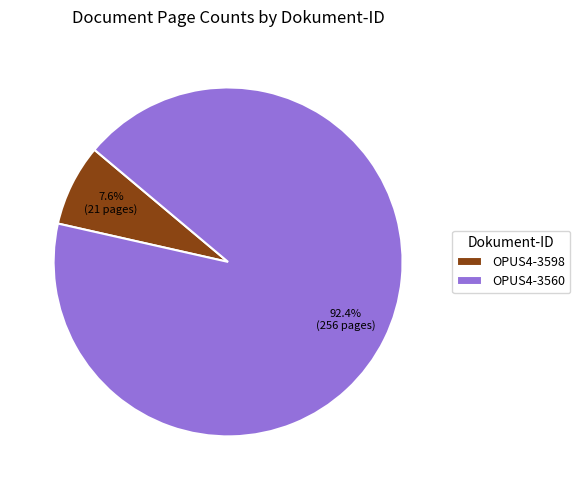

Does OPUS4-3598 represent more than half of the total?

No